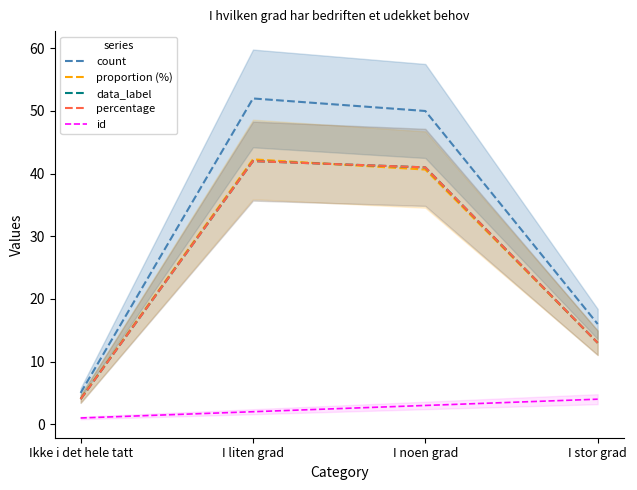

True or false: data_label has more than 0 points higher than both neighbors.

True